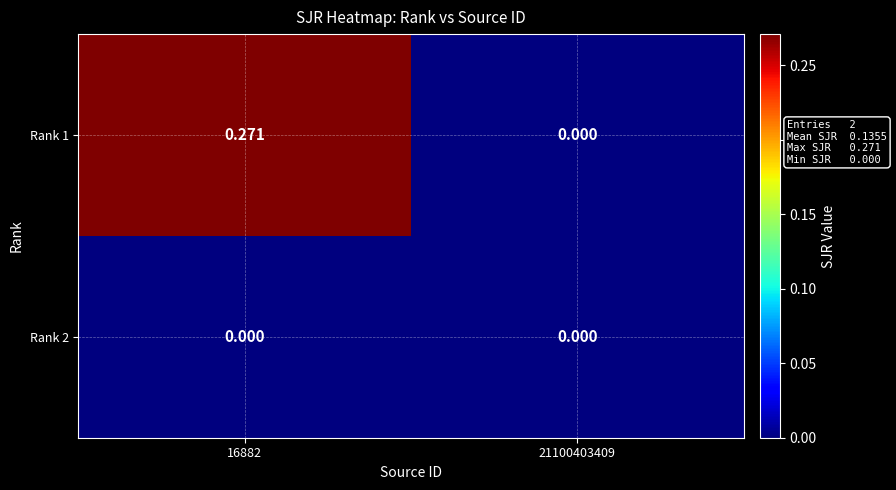

Rank the series by their maximum value, from lowest to highest.

Rank 2, Rank 1